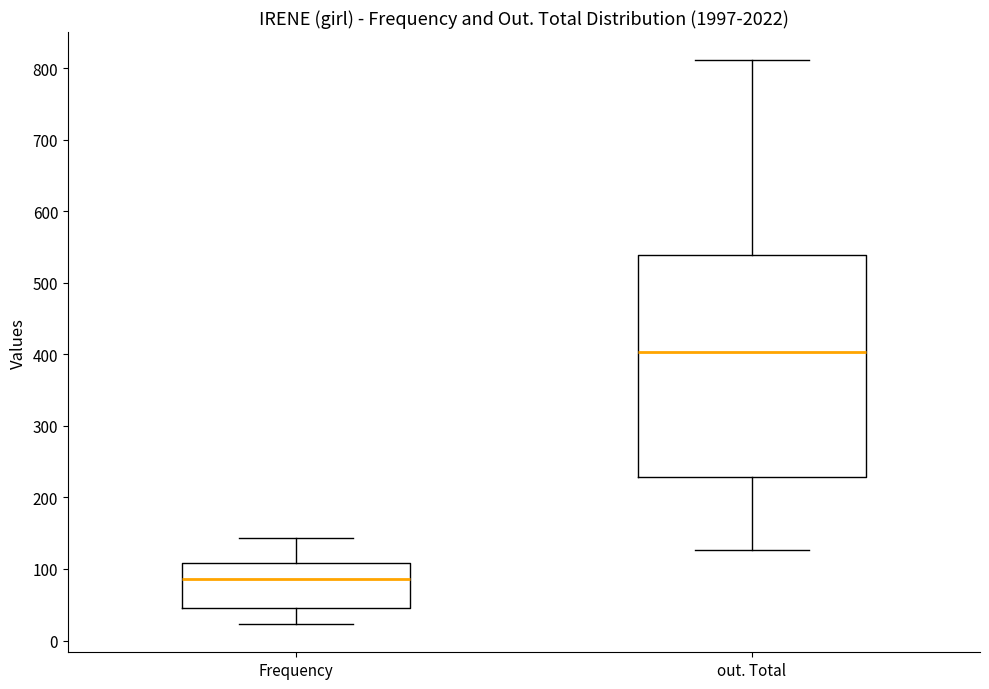

Where is the upper edge of the box for Frequency on the y-axis? The values are not printed on the chart, so give them approximately, as read against the axis.

110